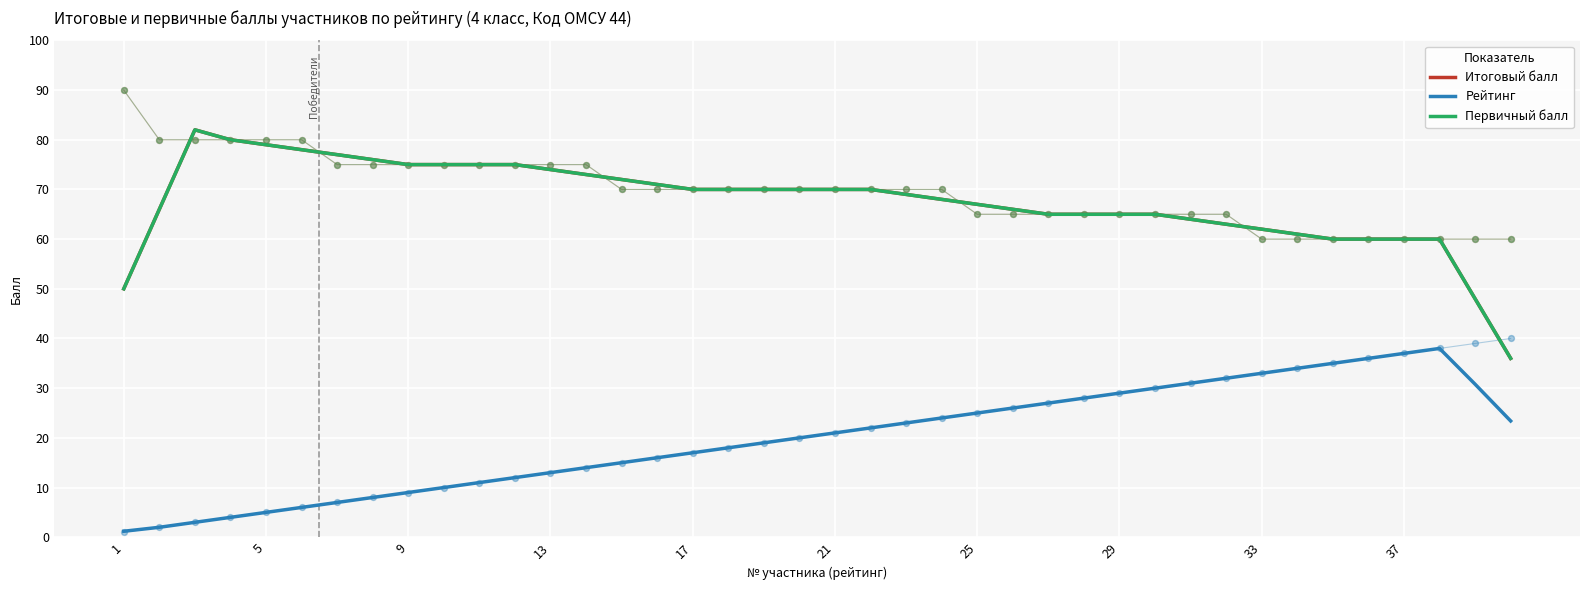

What are all the series names shown in the legend?

Итоговый балл, Рейтинг, Первичный балл